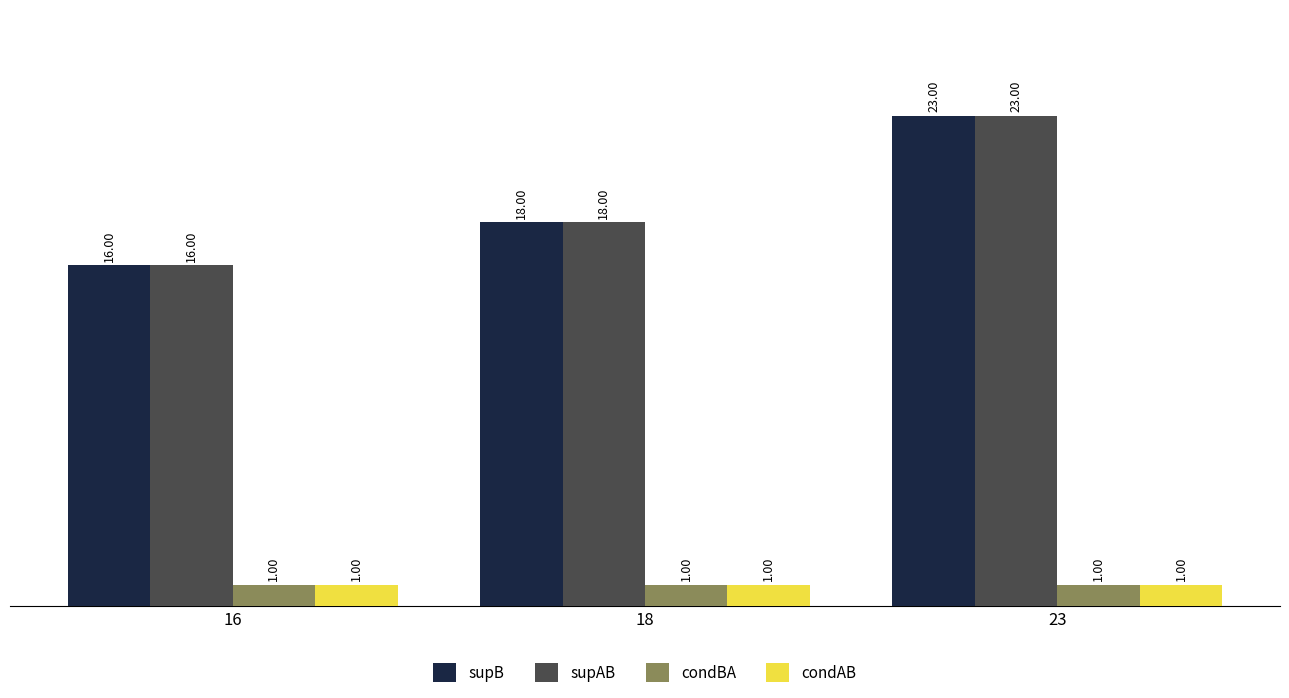

What is the total value across all series at 18?

38